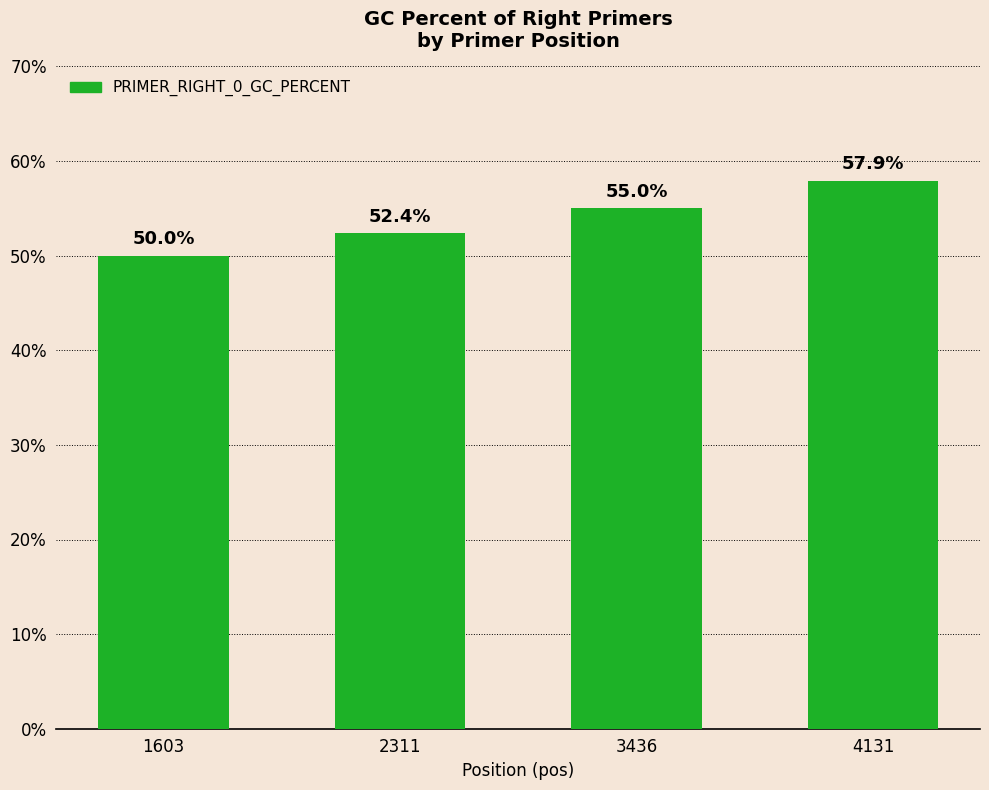

Does the chart contain any negative values?

No